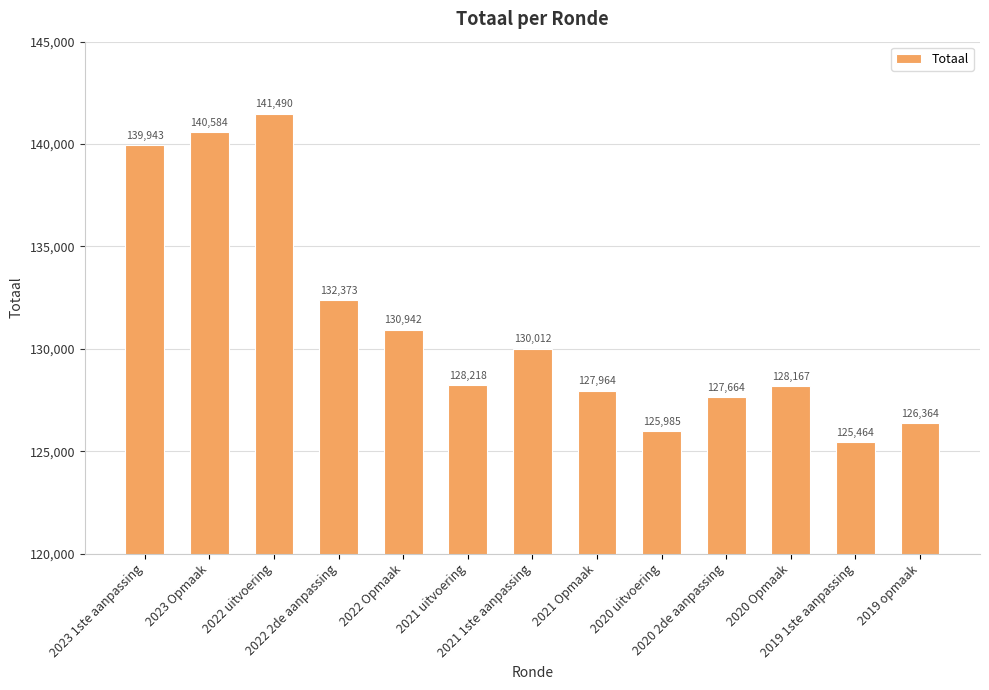

Reading right to left, what are all the values shown in this chart?

2019 opmaak=126364	2019 1ste aanpassing=125464	2020 Opmaak=128167	2020 2de aanpassing=127664	2020 uitvoering=125985	2021 Opmaak=127964	2021 1ste aanpassing=130012	2021 uitvoering=128218	2022 Opmaak=130942	2022 2de aanpassing=132373	2022 uitvoering=141490	2023 Opmaak=140584	2023 1ste aanpassing=139943